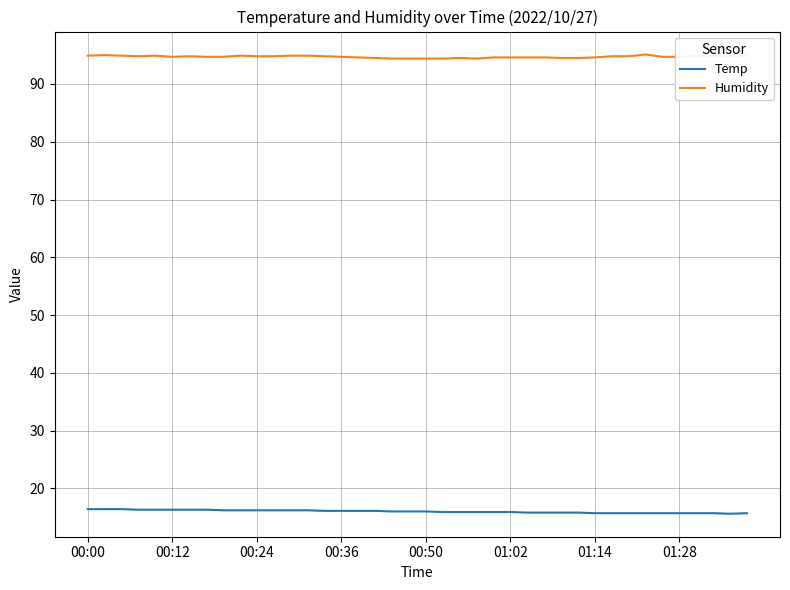

What is the sum of all Humidity values?

3788.3